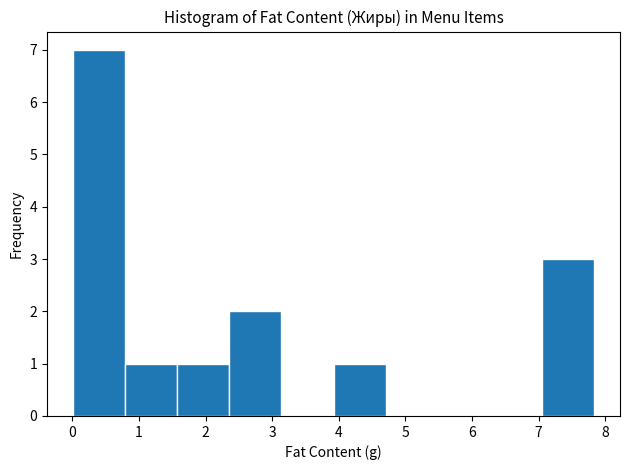

Reading left to right, list every bar in this chart as the range it spans on the x-axis followed by its height. Neither the bar edges nor the heights are printed on the chart, so give them approximately, as read against the axes.

0.0 to 0.8: 7
0.8 to 1.6: 1
1.6 to 2.4: 1
2.4 to 3.1: 2
3.1 to 3.9: 0
3.9 to 4.7: 1
4.7 to 5.5: 0
5.5 to 6.3: 0
6.3 to 7.0: 0
7.0 to 7.8: 3